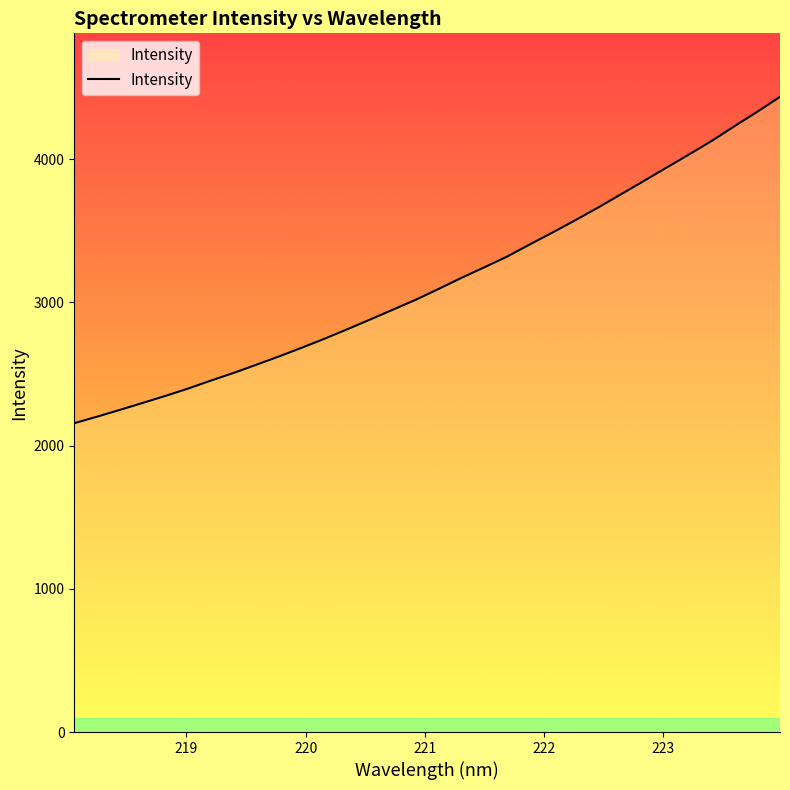

What is the difference between the maximum and minimum values?

2278.3